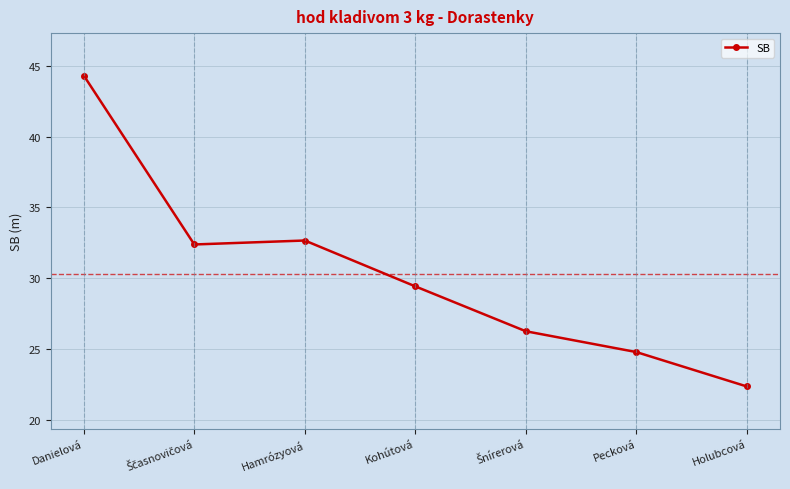

Is it true that the value at Pecková is 24.8?

True